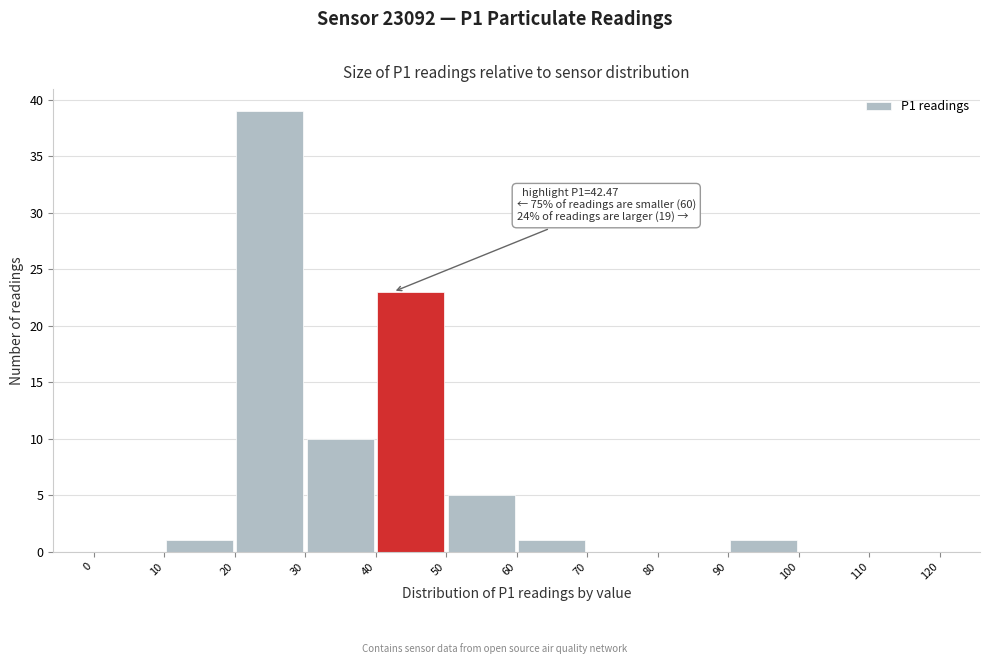

Over which range of the x-axis is the bar tallest?

20 to 30